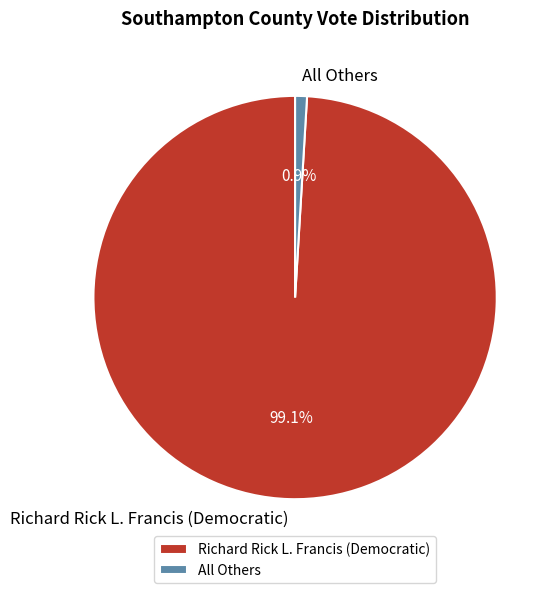

Which category has the smallest portion of the pie?

All Others